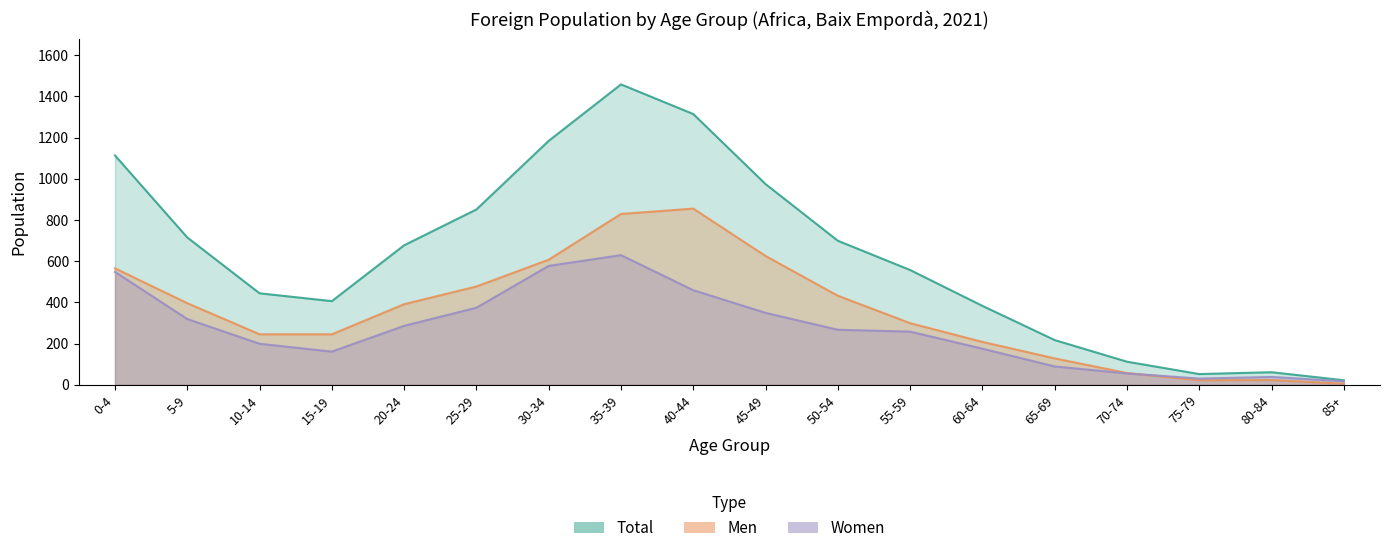

After their last crossing, which series has the higher values: Men or Women?

Women